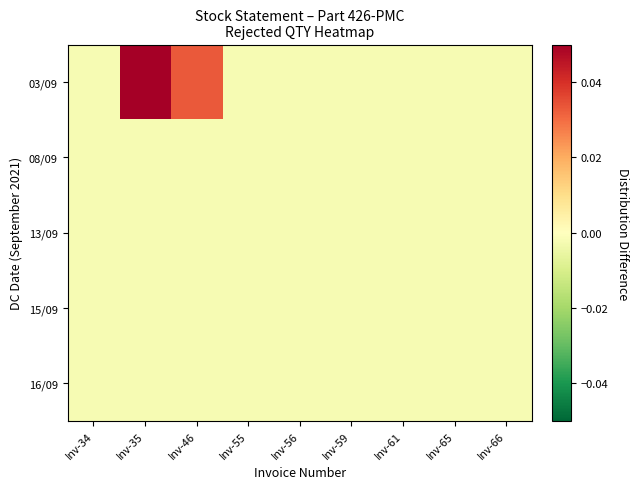

Between Inv-35 and Inv-55, which series saw the biggest shift?

03/09